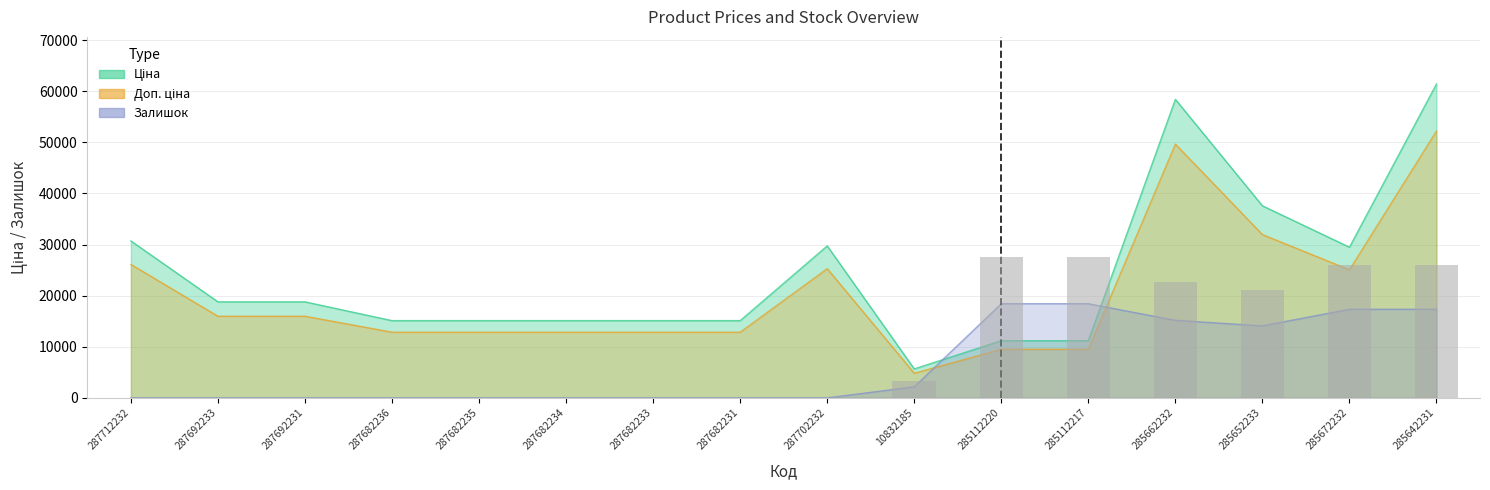

The Залишок series shows -12201.2 at 287682233. True or false?

False